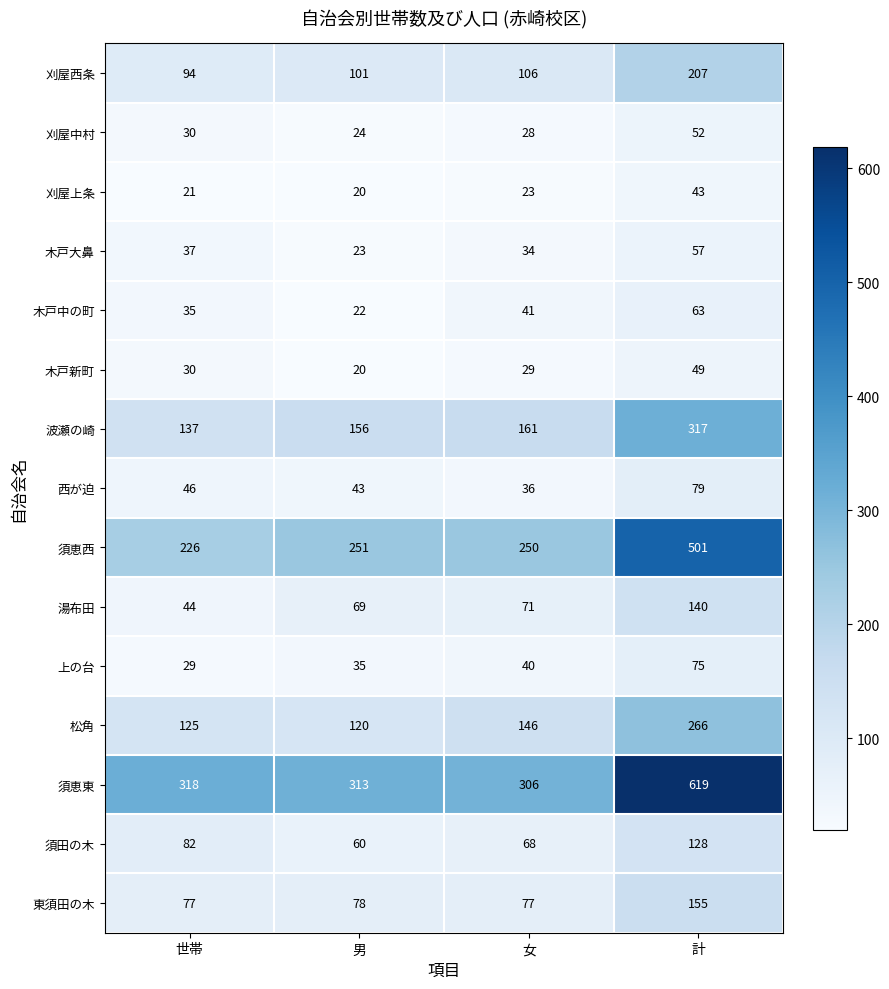

What is the minimum value for 須恵西?

226